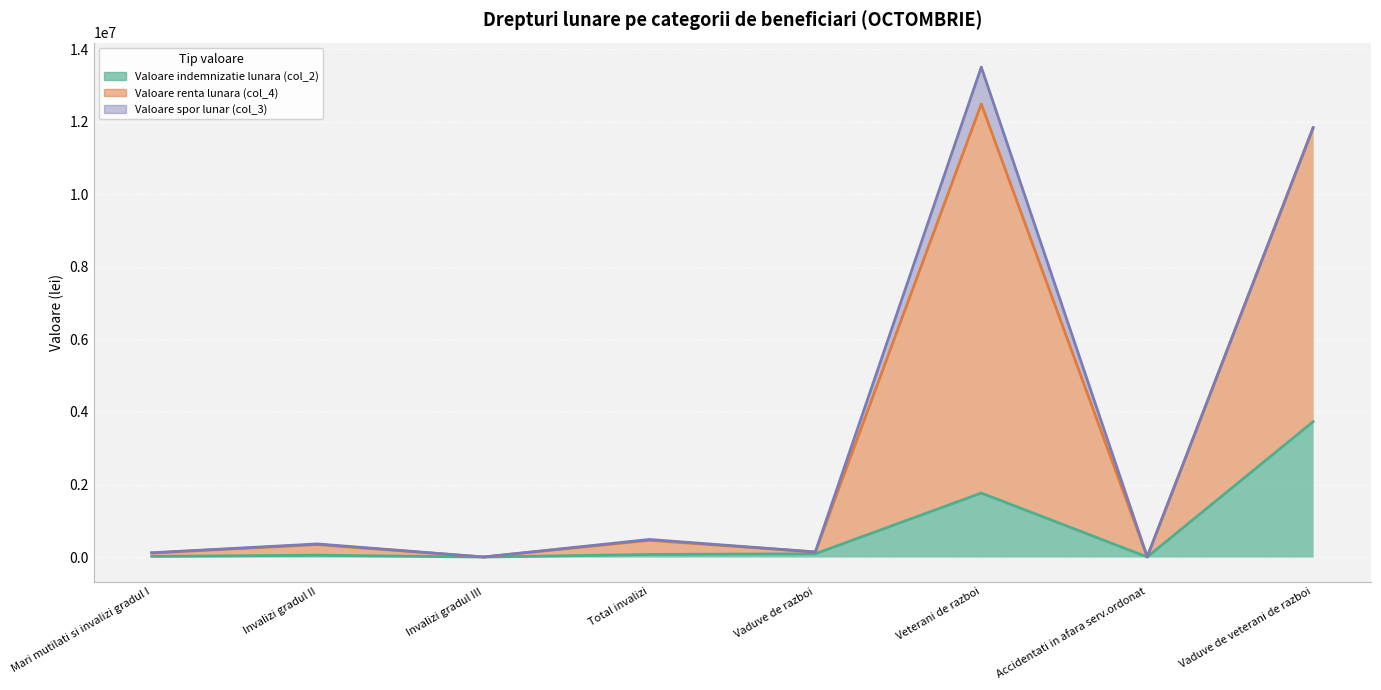

At how many categories does at least one series exceed 9009272?

2